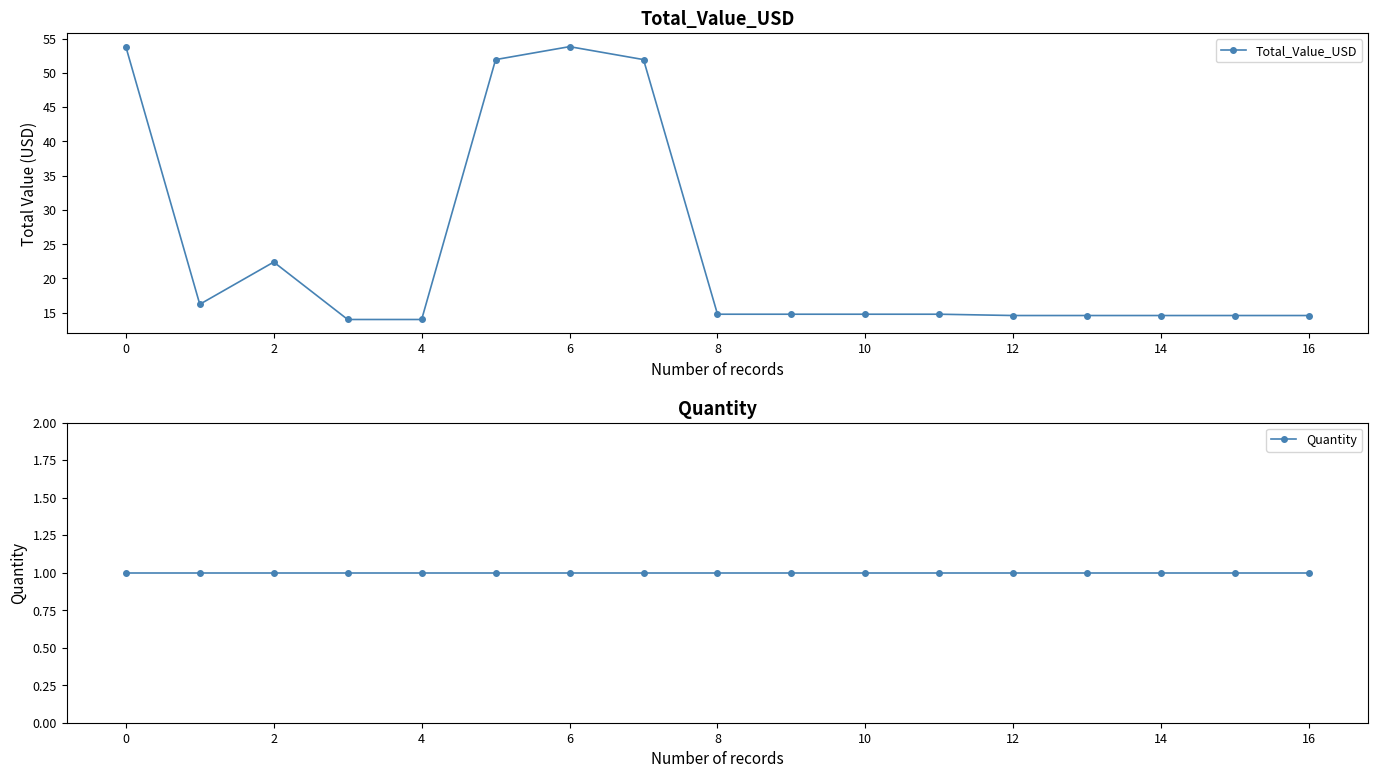

The Total_Value_USD series shows 22.4 at 2. True or false?

True